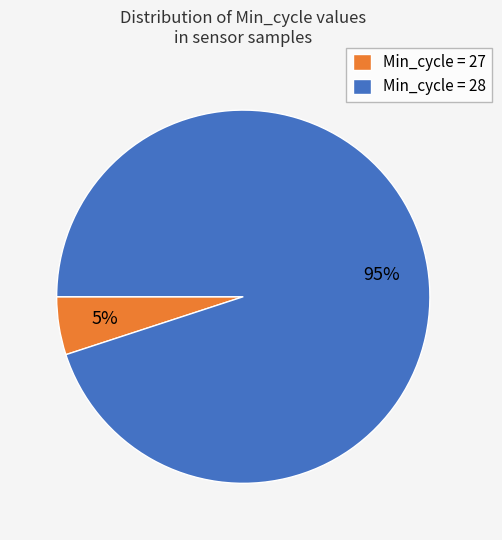

How many slices are in this pie chart?

2